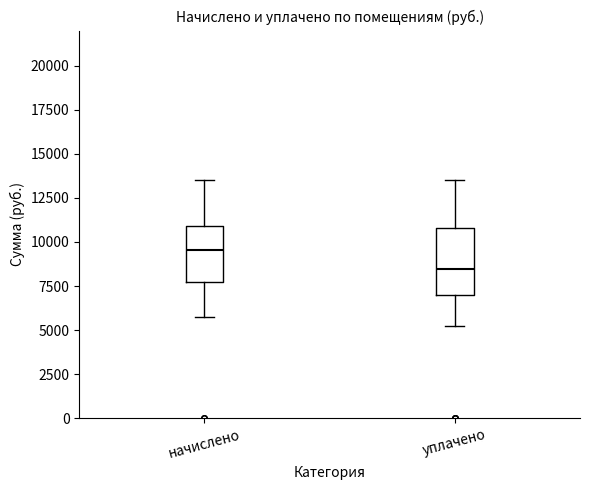

Where does the lower whisker of the box for начислено end on the y-axis? The values are not printed on the chart, so give them approximately, as read against the axis.

5500